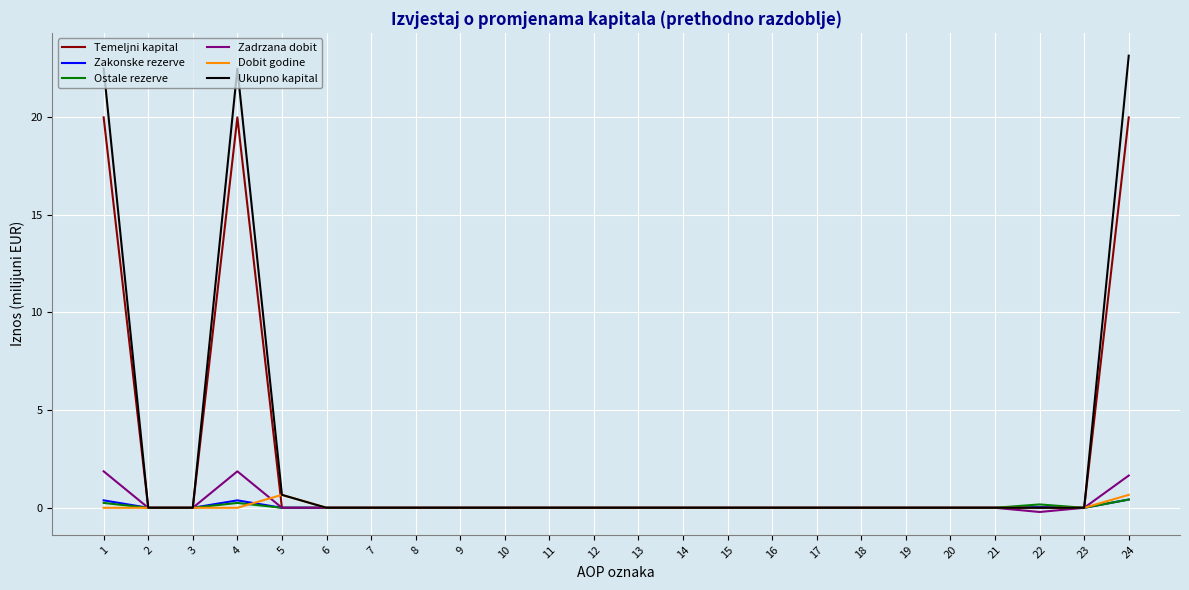

True or false: Zakonske rezerve has more than 0 interior local peaks.

True